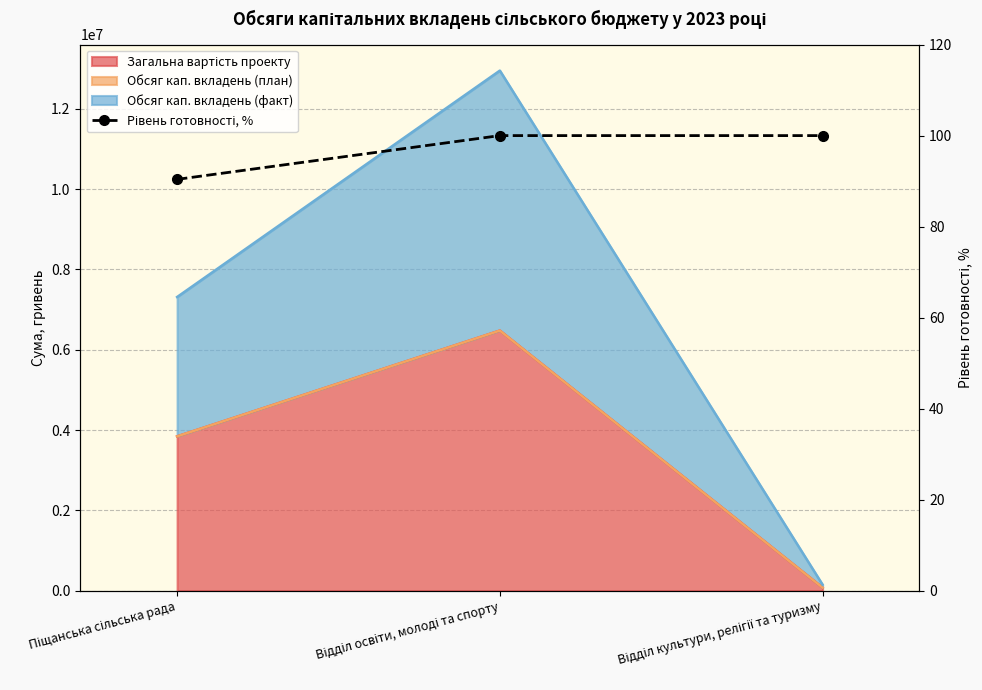

What is the label of the 3rd point from the left?

Відділ культури, релігії та туризму